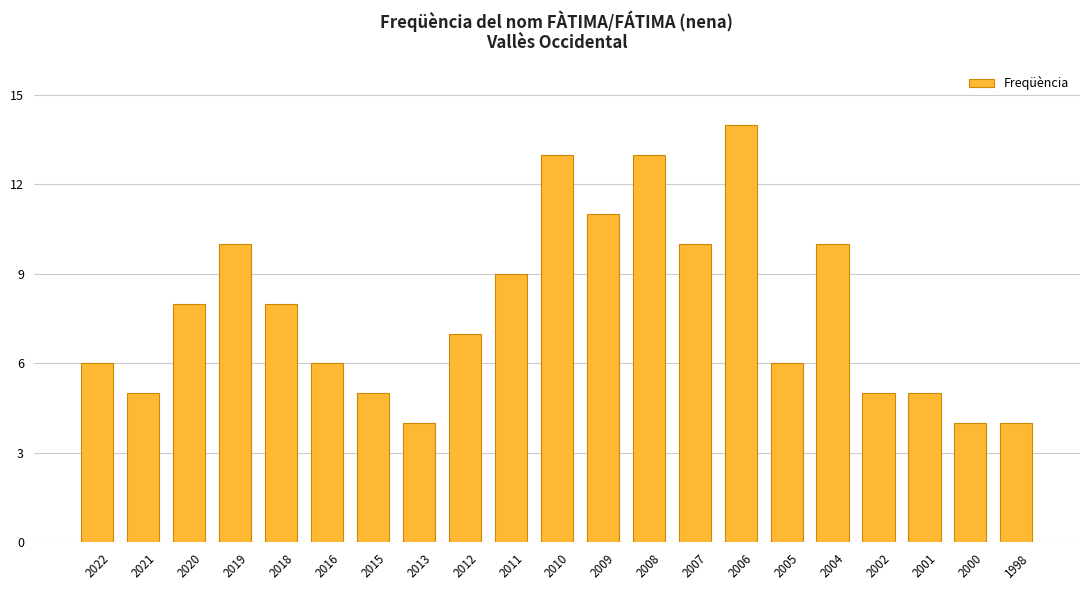

At which label does the data first exceed 7?

2020